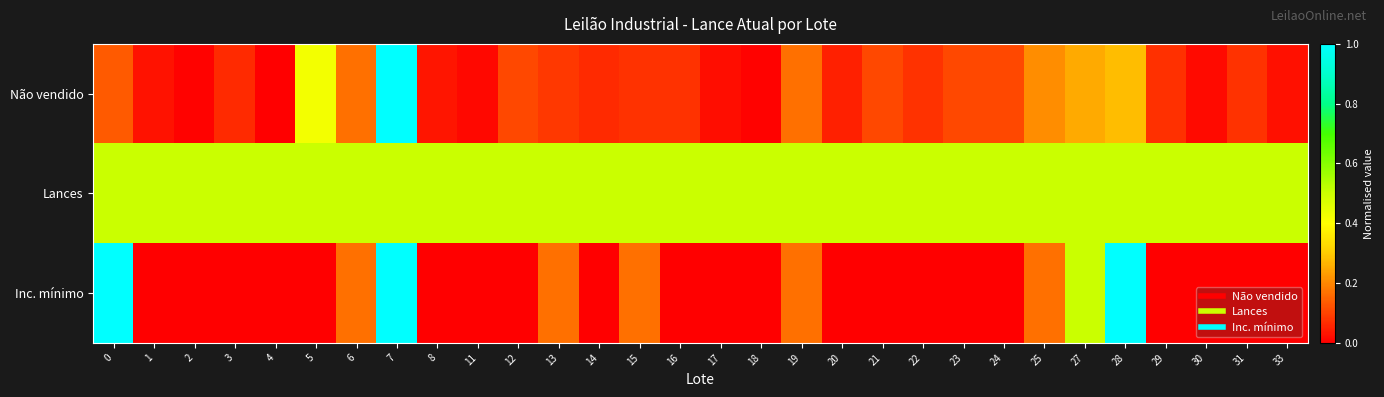

Reading right to left, what are all the values shown in this chart?

Não vendido: 33=0.0	31=0.1	30=0.0	29=0.1	28=0.3	27=0.3	25=0.2	24=0.1	23=0.1	22=0.1	21=0.1	20=0.0	19=0.2	18=0.0	17=0.0	16=0.1	15=0.1	14=0.1	13=0.1	12=0.1	11=0.0	8=0.0	7=1.0	6=0.2	5=0.4	4=0.0	3=0.1	2=0.0	1=0.0	0=0.1
Lances: 33=0.5	31=0.5	30=0.5	29=0.5	28=0.5	27=0.5	25=0.5	24=0.5	23=0.5	22=0.5	21=0.5	20=0.5	19=0.5	18=0.5	17=0.5	16=0.5	15=0.5	14=0.5	13=0.5	12=0.5	11=0.5	8=0.5	7=0.5	6=0.5	5=0.5	4=0.5	3=0.5	2=0.5	1=0.5	0=0.5
Inc. mínimo: 33=0.0	31=0.0	30=0.0	29=0.0	28=1.0	27=0.5	25=0.2	24=0.0	23=0.0	22=0.0	21=0.0	20=0.0	19=0.2	18=0.0	17=0.0	16=0.0	15=0.2	14=0.0	13=0.2	12=0.0	11=0.0	8=0.0	7=1.0	6=0.2	5=0.0	4=0.0	3=0.0	2=0.0	1=0.0	0=1.0